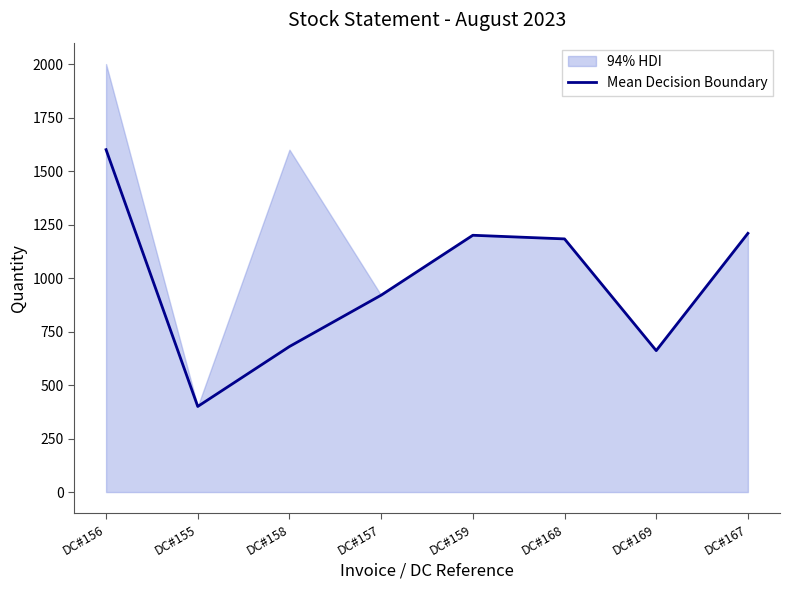

Reading left to right, transcribe all the data shown in this chart.

1600	400	680	920	1200	1183	661	1209